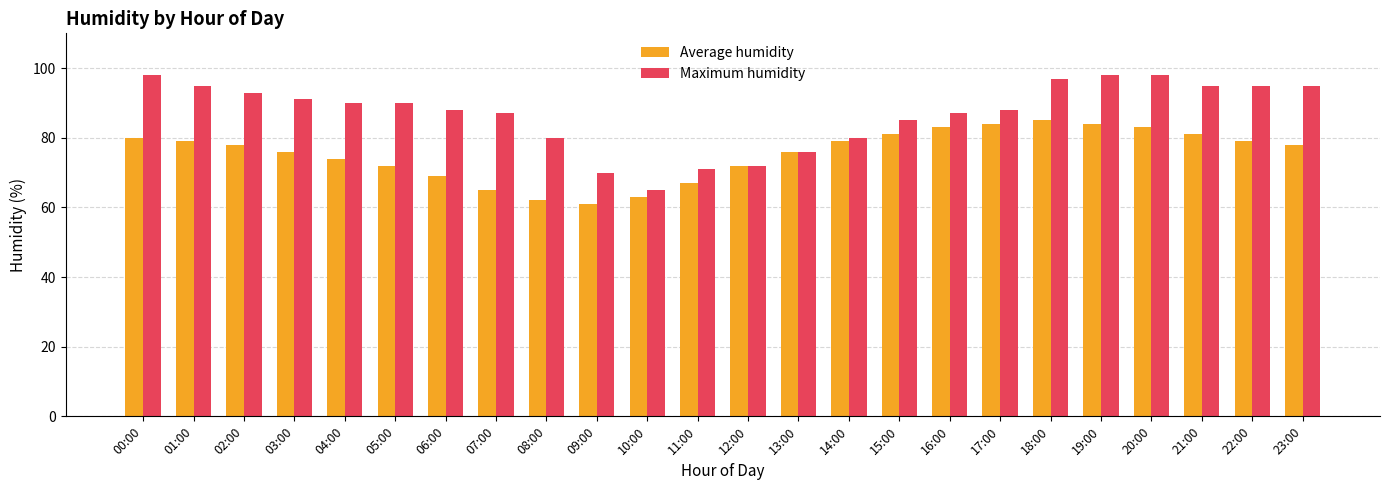

Which series has the widest spread of values?

Maximum humidity